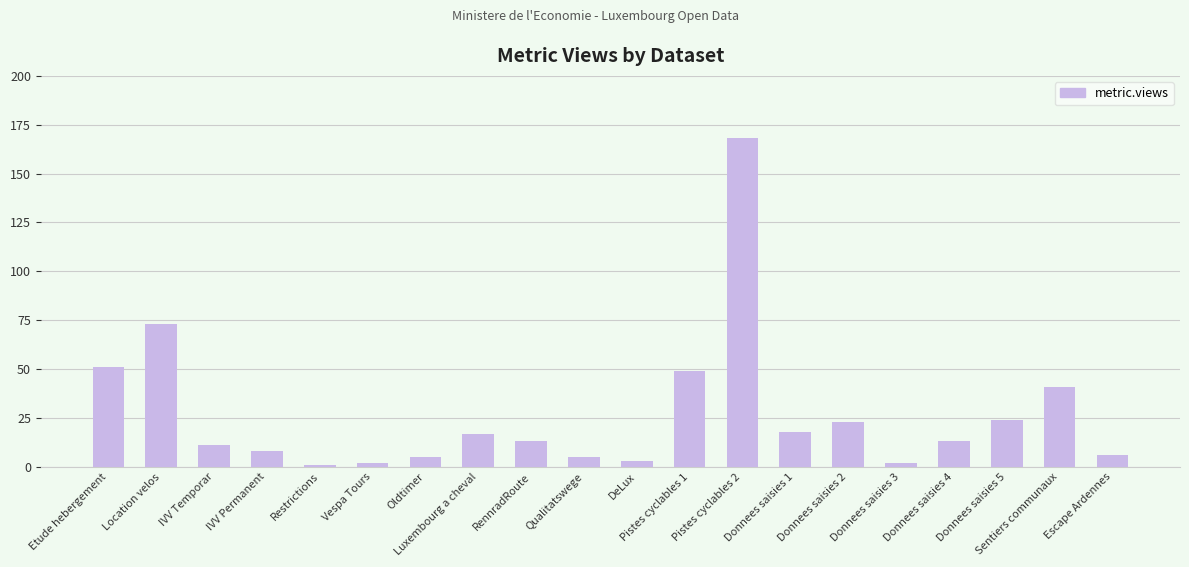

Reading left to right, extract all data points from this chart.

Etude hebergement=51	Location velos=73	IVV Temporar=11	IVV Permanent=8	Restrictions=1	Vespa Tours=2	Oldtimer=5	Luxembourg a cheval=17	RennradRoute=13	Qualitatswege=5	DeLux=3	Pistes cyclables 1=49	Pistes cyclables 2=168	Donnees saisies 1=18	Donnees saisies 2=23	Donnees saisies 3=2	Donnees saisies 4=13	Donnees saisies 5=24	Sentiers communaux=41	Escape Ardennes=6